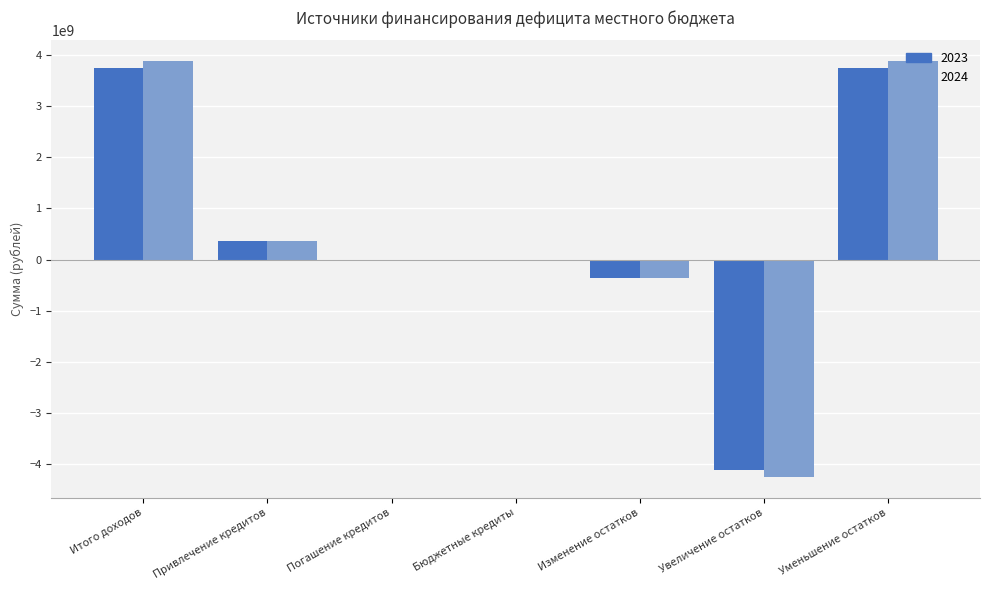

The value of 2024 at Итого доходов is 3882155504.0. True or false?

True